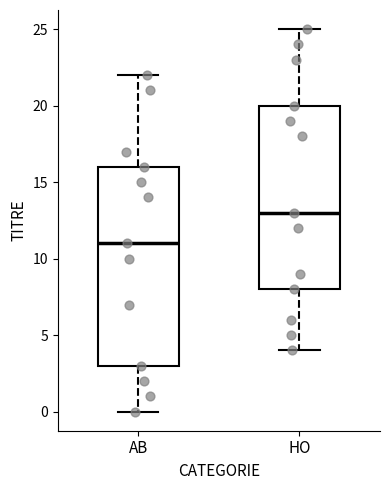

Comparing the boxes themselves (not the whiskers), which one is the tallest?

AB